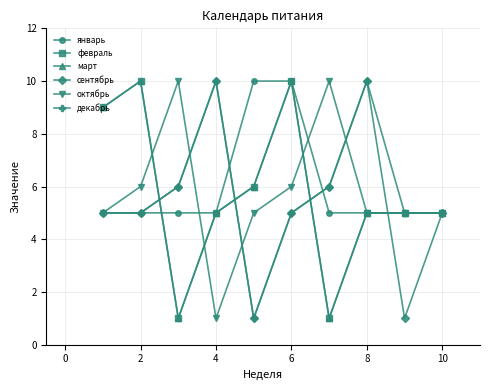

Which series has the largest total across all categories?

январь